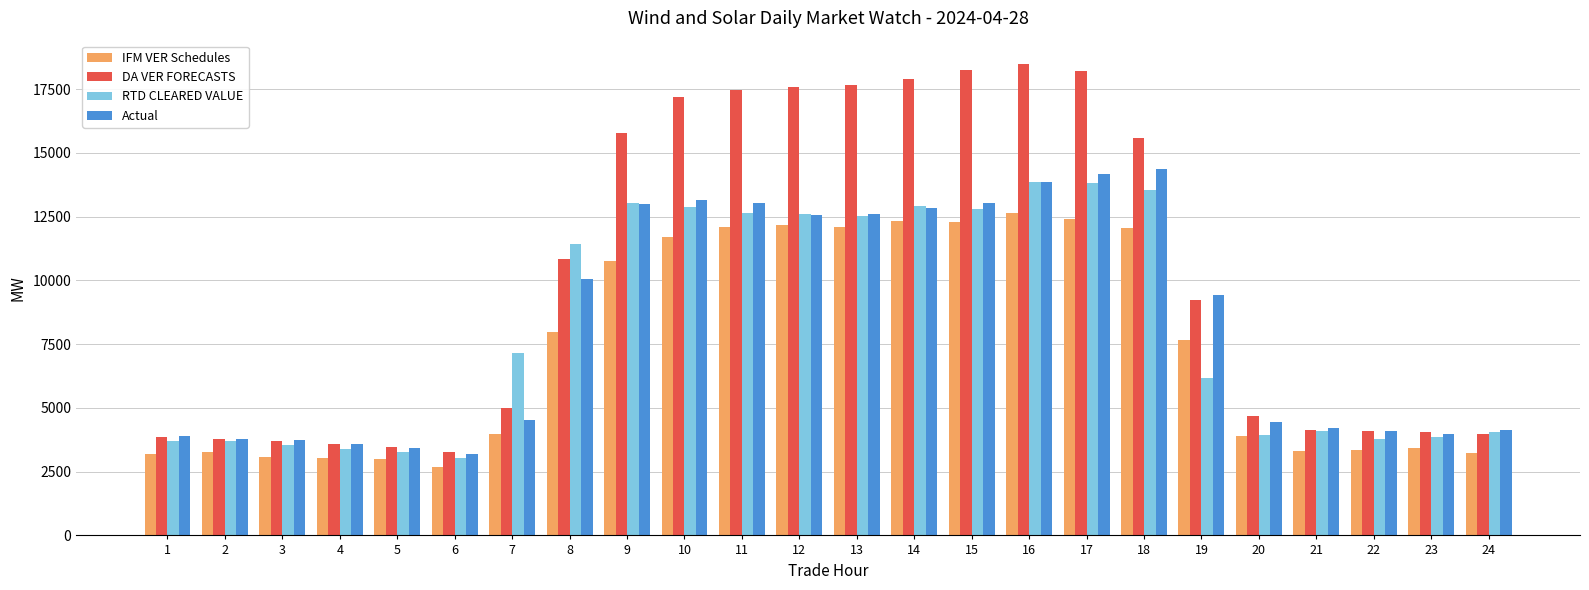

How many bars are there in each group?

4